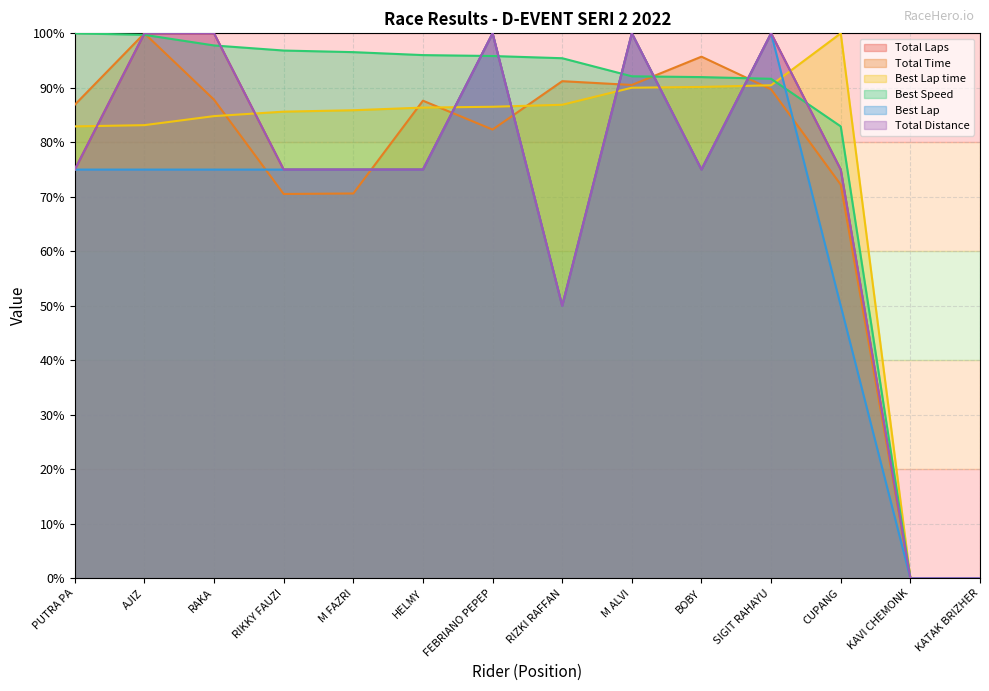

How many lines are shown in the chart?

6